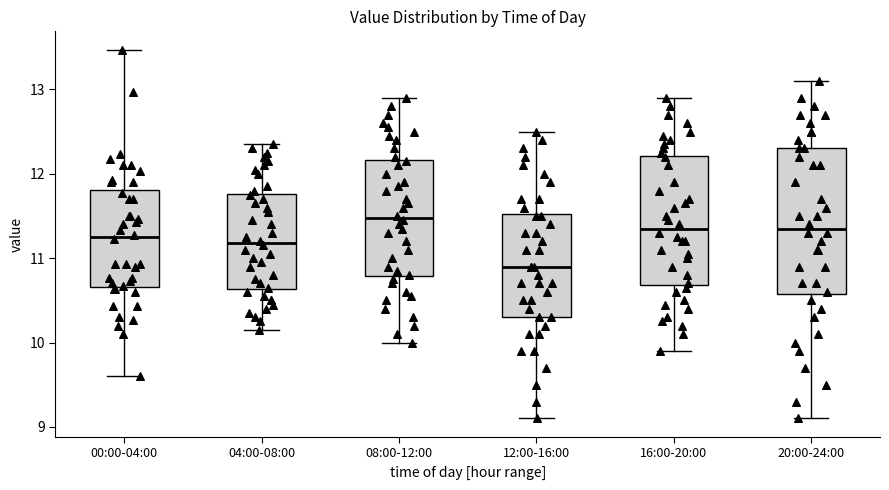

Where does the upper whisker of the box for 12:00-16:00 end on the y-axis? The values are not printed on the chart, so give them approximately, as read against the axis.

12.5